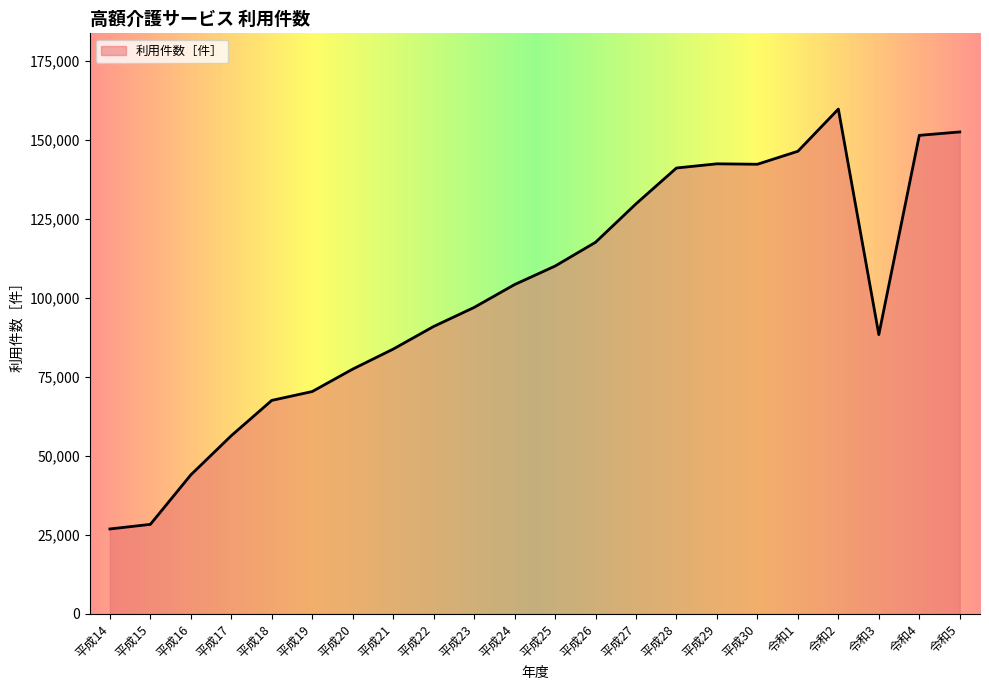

How many categories are shown in the chart?

22